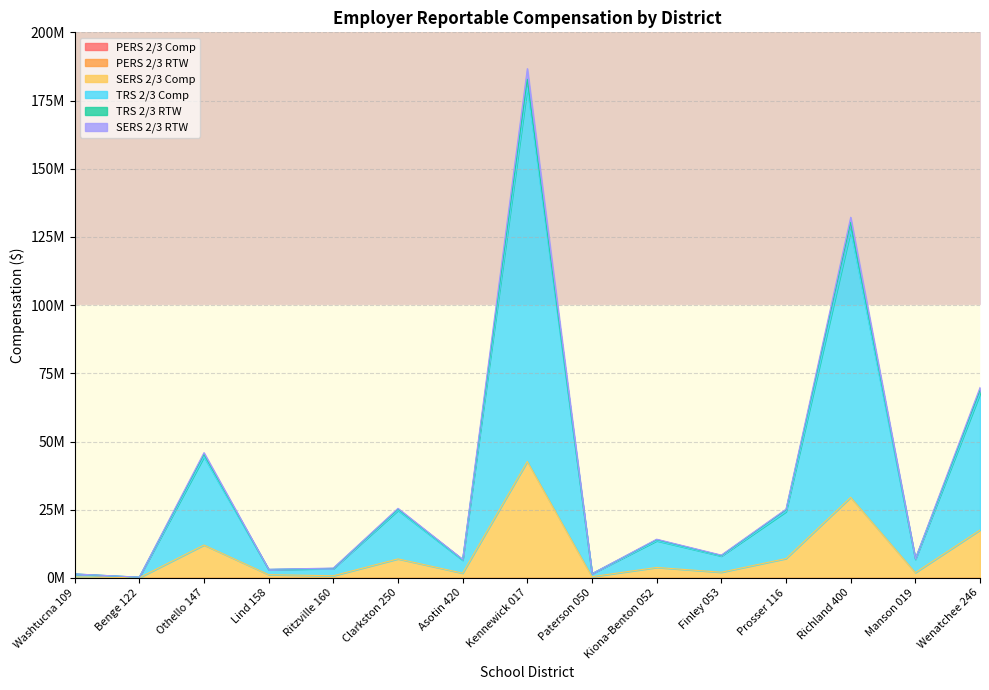

At how many categories does at least one series exceed 50701301?

3